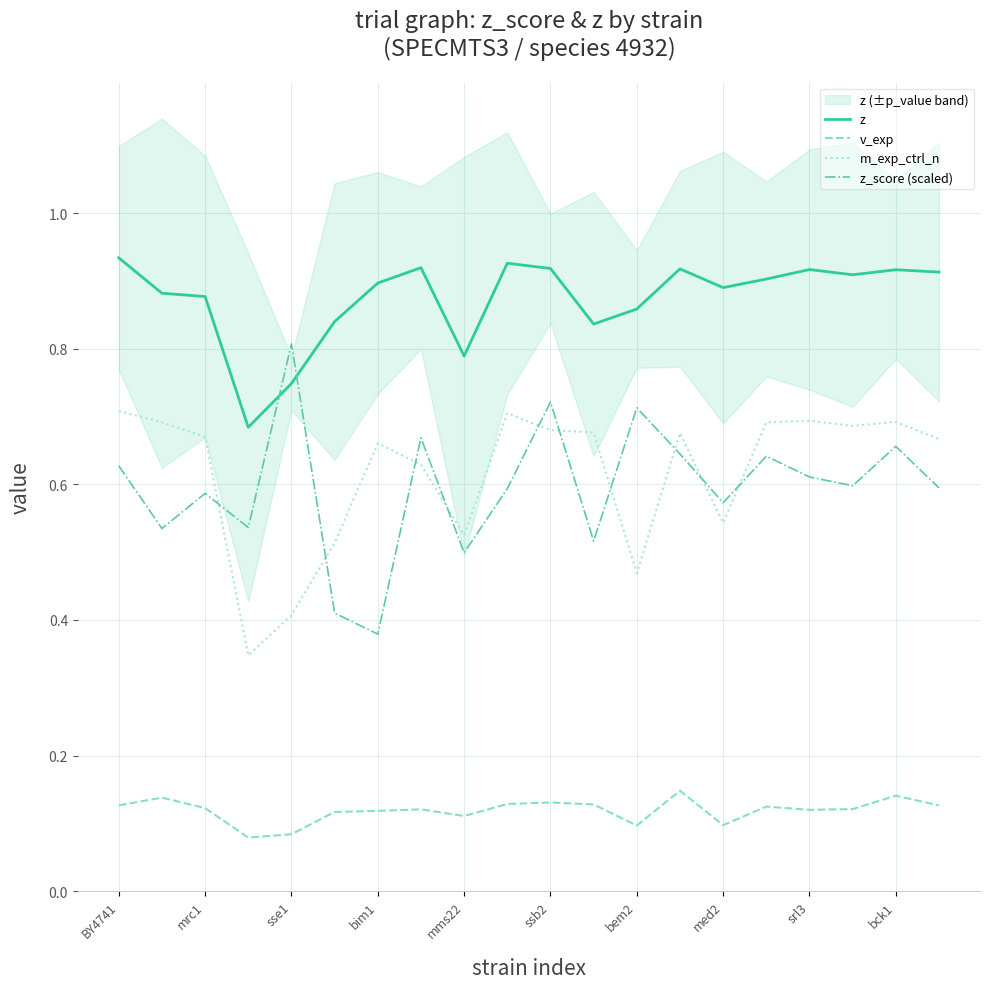

Which series has the widest spread of values?

z_score (scaled)